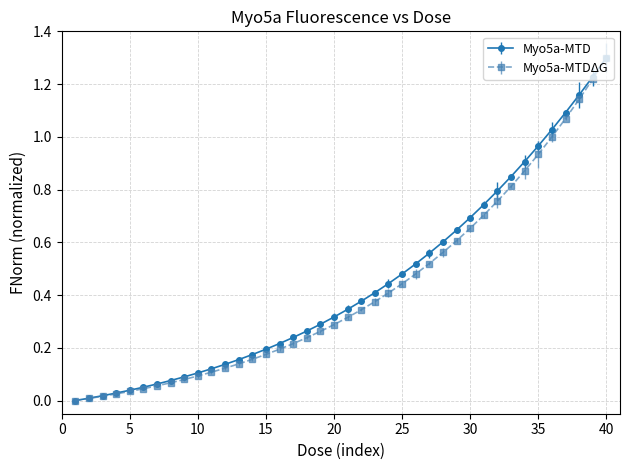

How many values in Myo5a-MTDΔG are above zero?

39